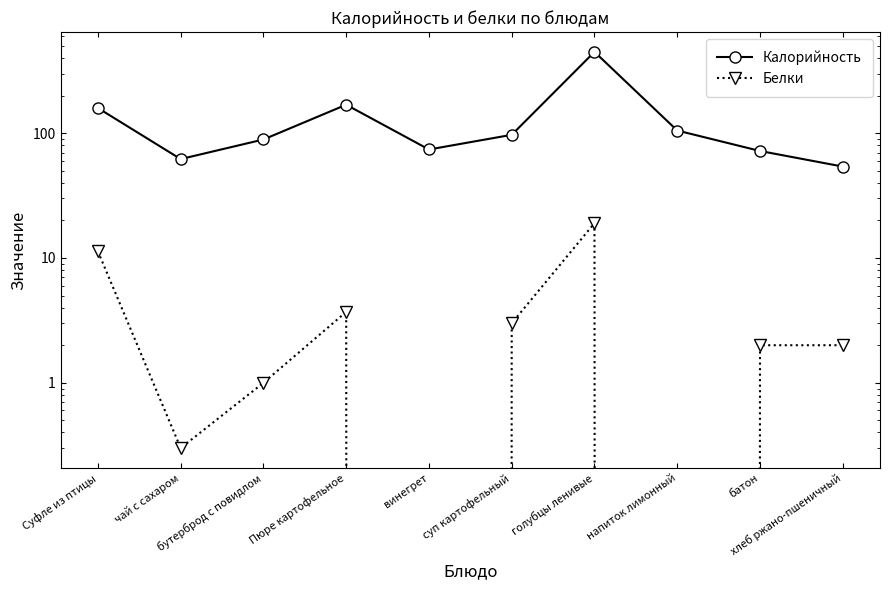

What position from the left is батон?

9